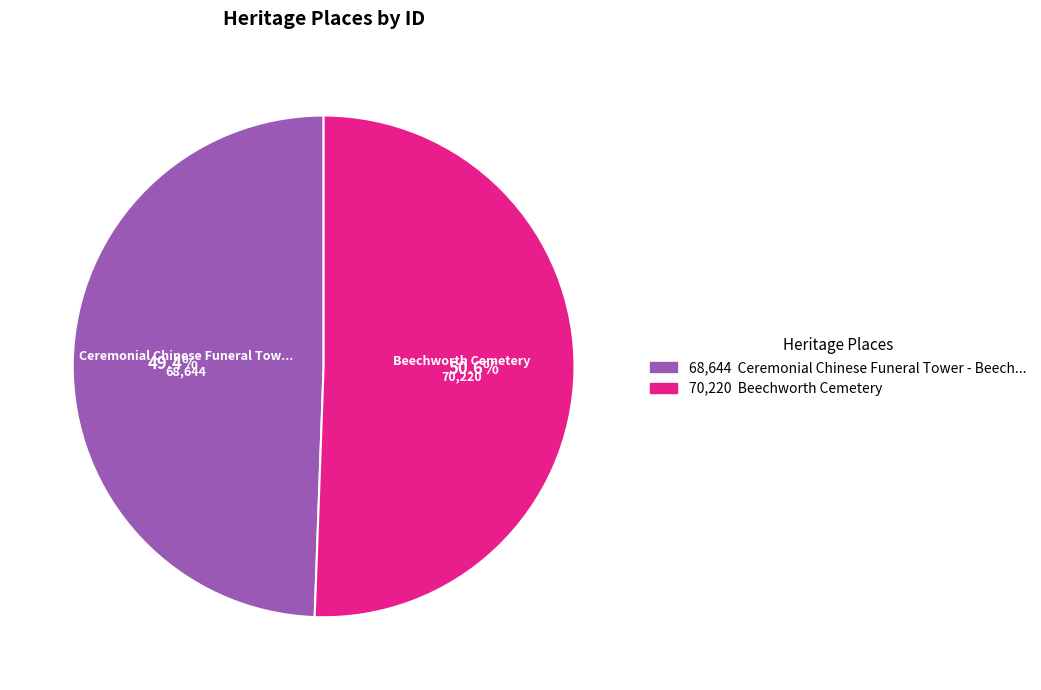

Is there a majority slice in this chart?

Yes